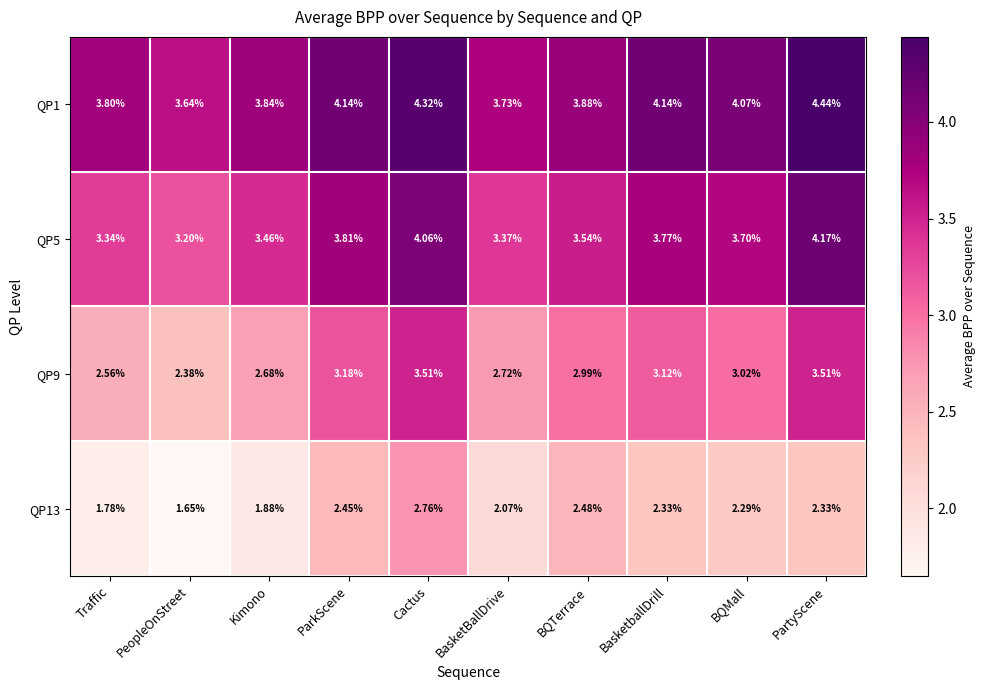

Which category has the lowest value in the QP1 series?

PeopleOnStreet